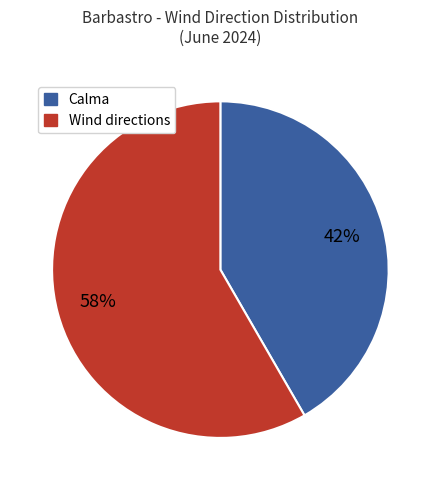

Is there a majority slice in this chart?

Yes